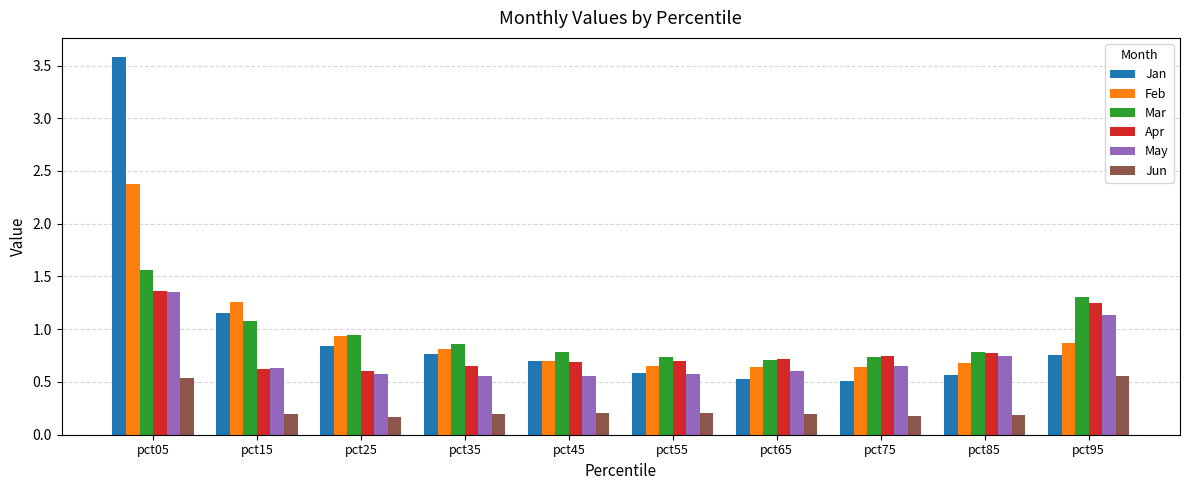

How many bars are there in each group?

6